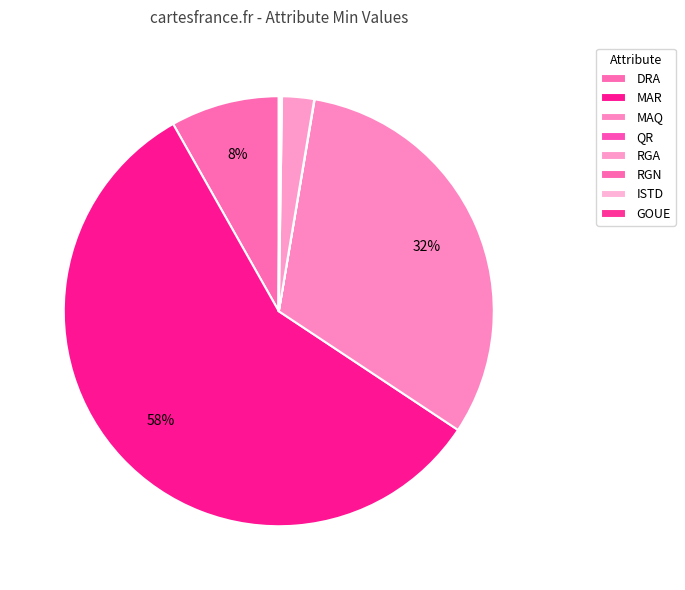

To the nearest percent, what portion does DRA represent?

8%